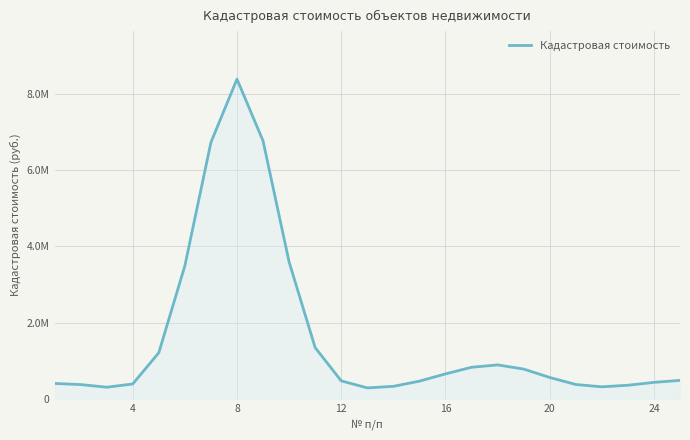

Does the chart have visible grid lines?

Yes